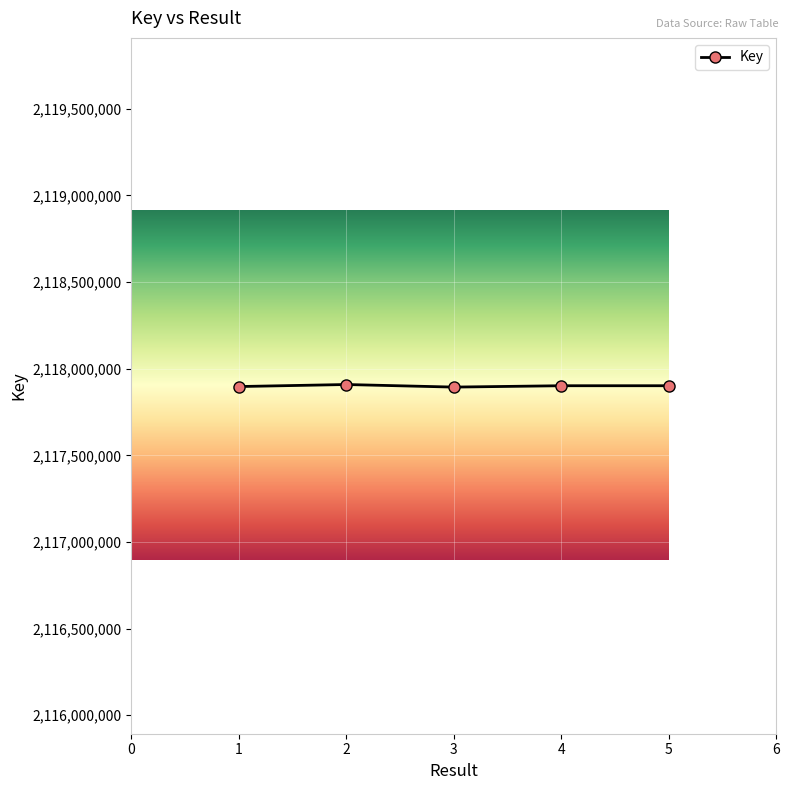

Is it true that the value at 4 is 2117901432?

True